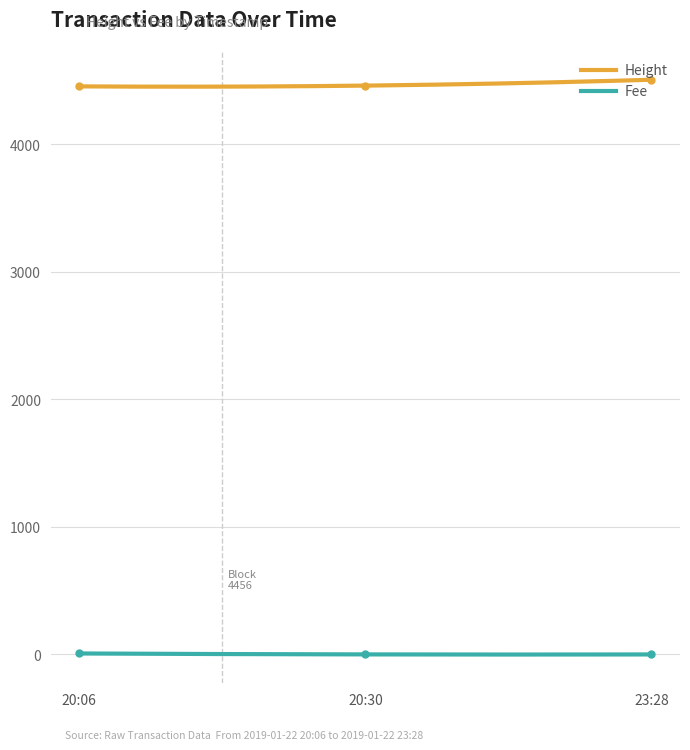

True or false: Height and Fee cross at least once.

False